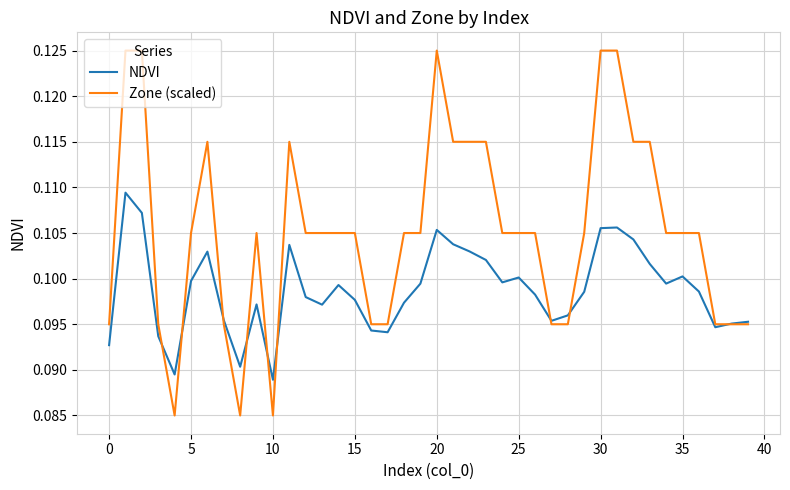

List the series in order of their peak value, lowest first.

NDVI, Zone (scaled)